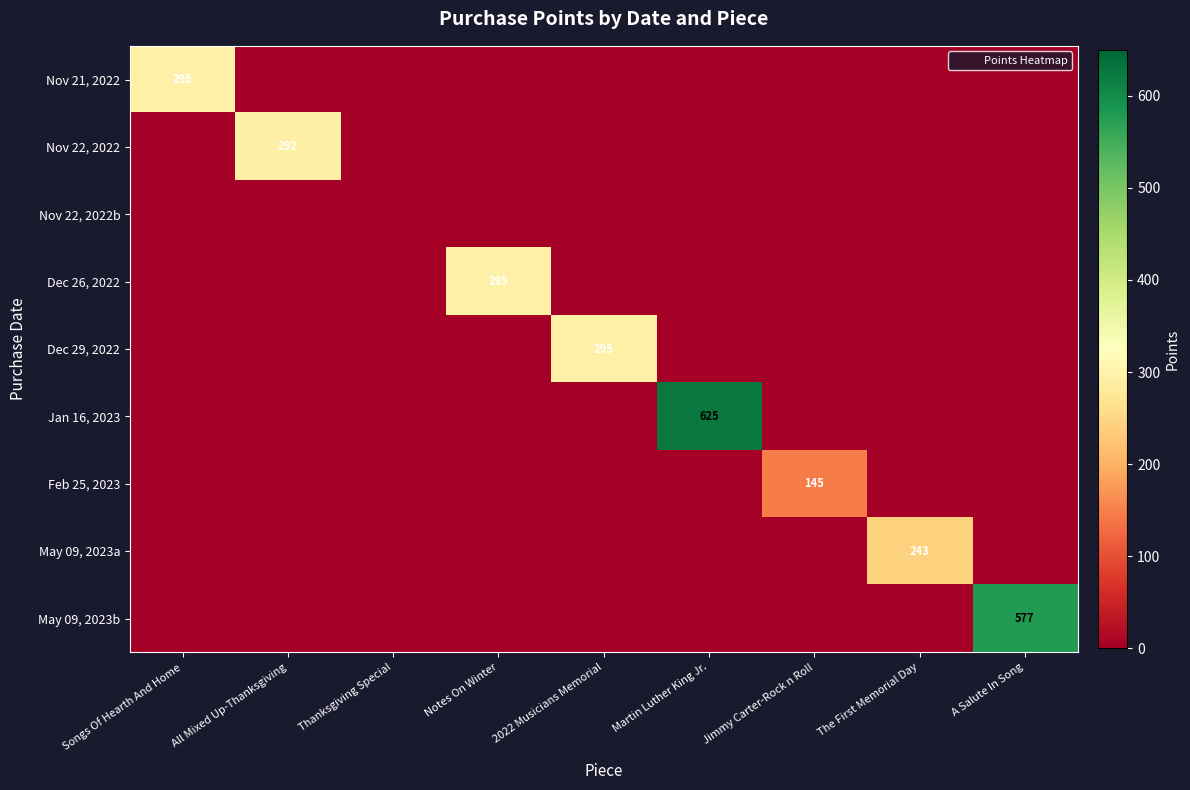

The value of Jan 16, 2023 at Jimmy Carter-Rock n Roll is 0. True or false?

True